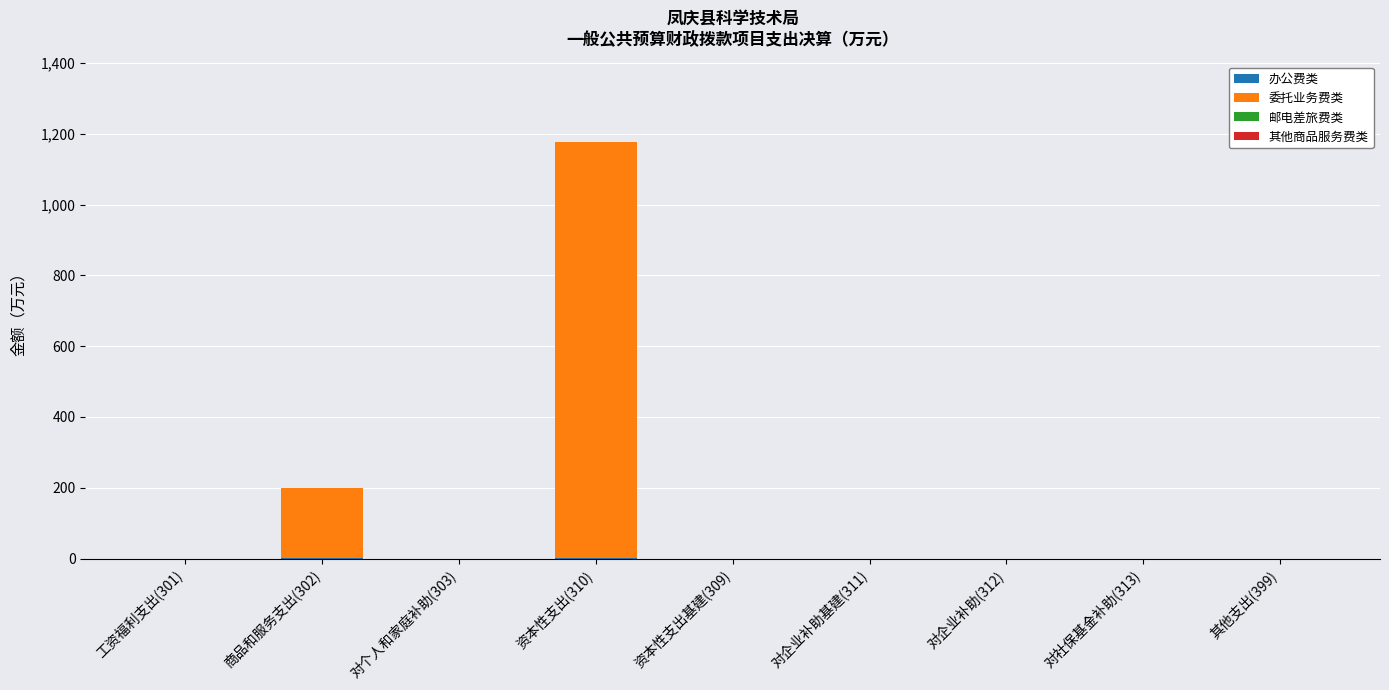

What is the sum of the 办公费类 values at 商品和服务支出(302) and 对企业补助(312)?

1.0